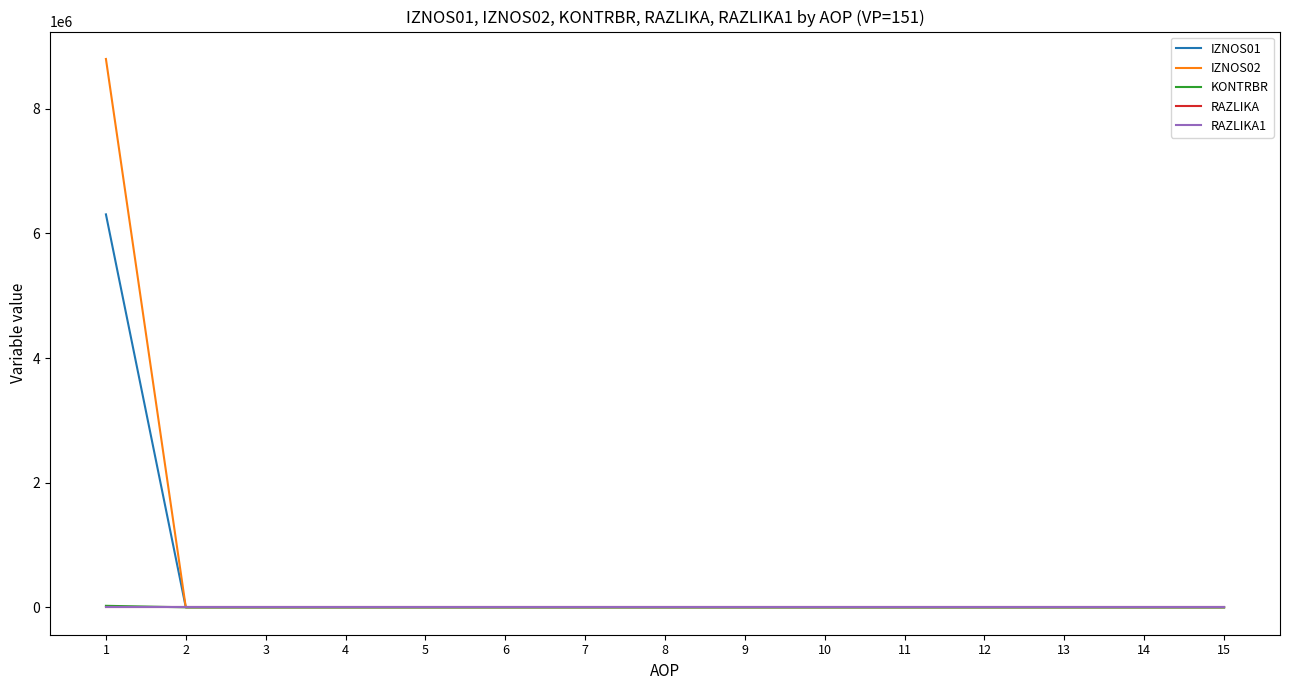

Is this an area chart (filled region under the line)?

No